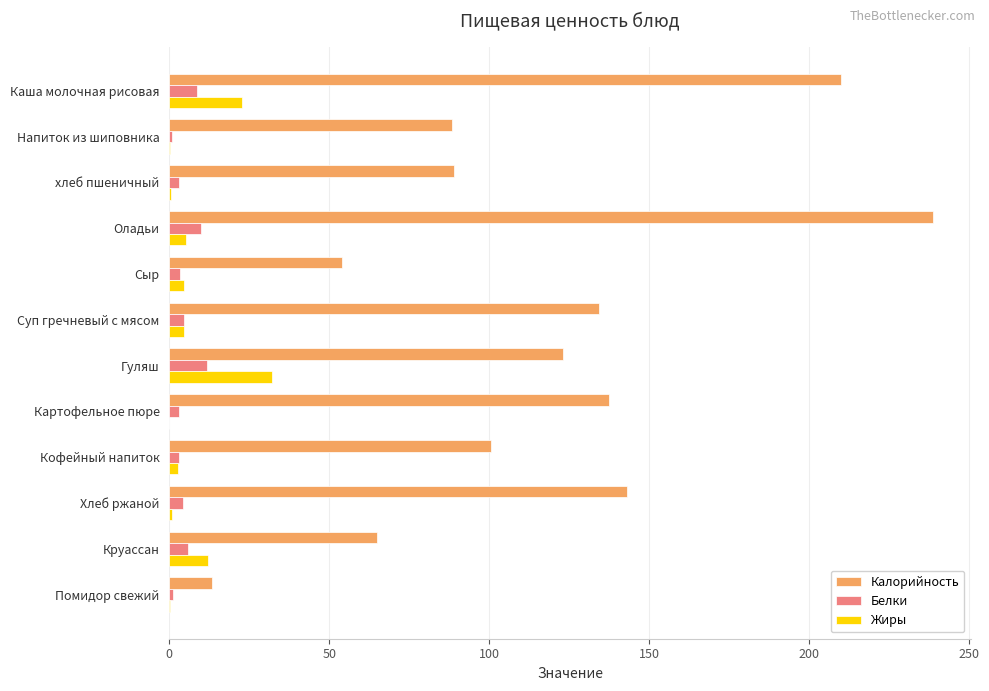

What is the sum of all Жиры values?

85.2